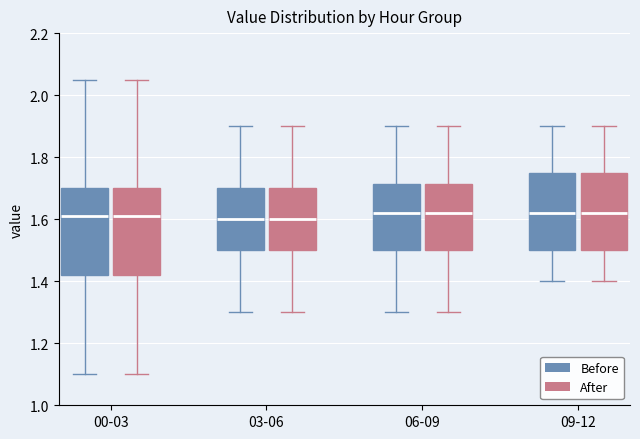

Where is the lower edge of the box for 06-09 (Before) on the y-axis? The values are not printed on the chart, so give them approximately, as read against the axis.

1.50